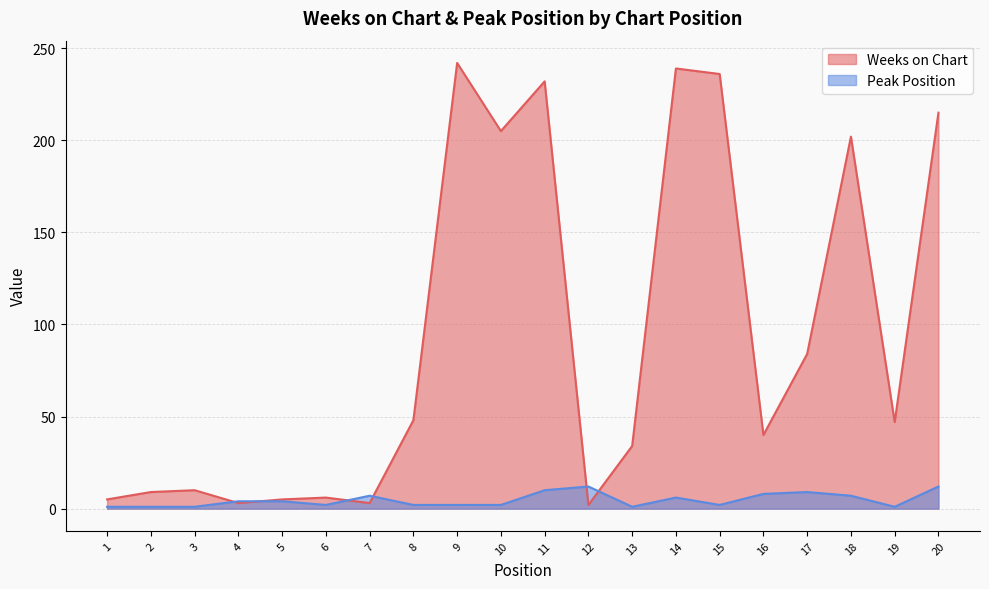

How many interior local valleys does the Peak Position series have?

4